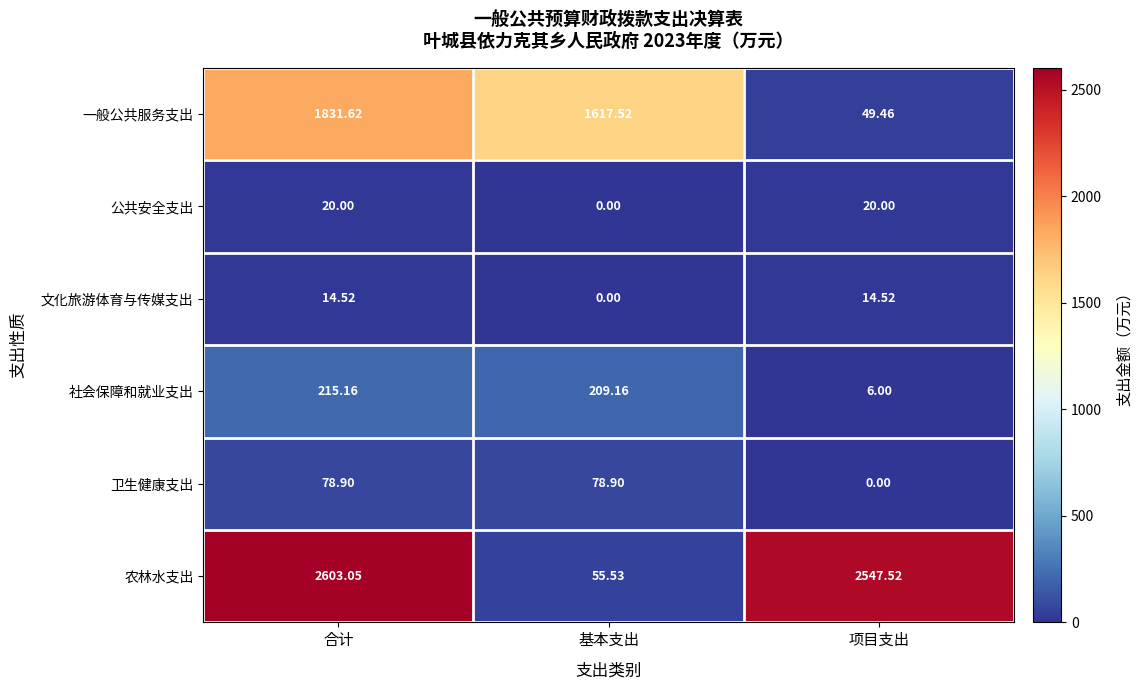

Which series has the largest total across all categories?

农林水支出